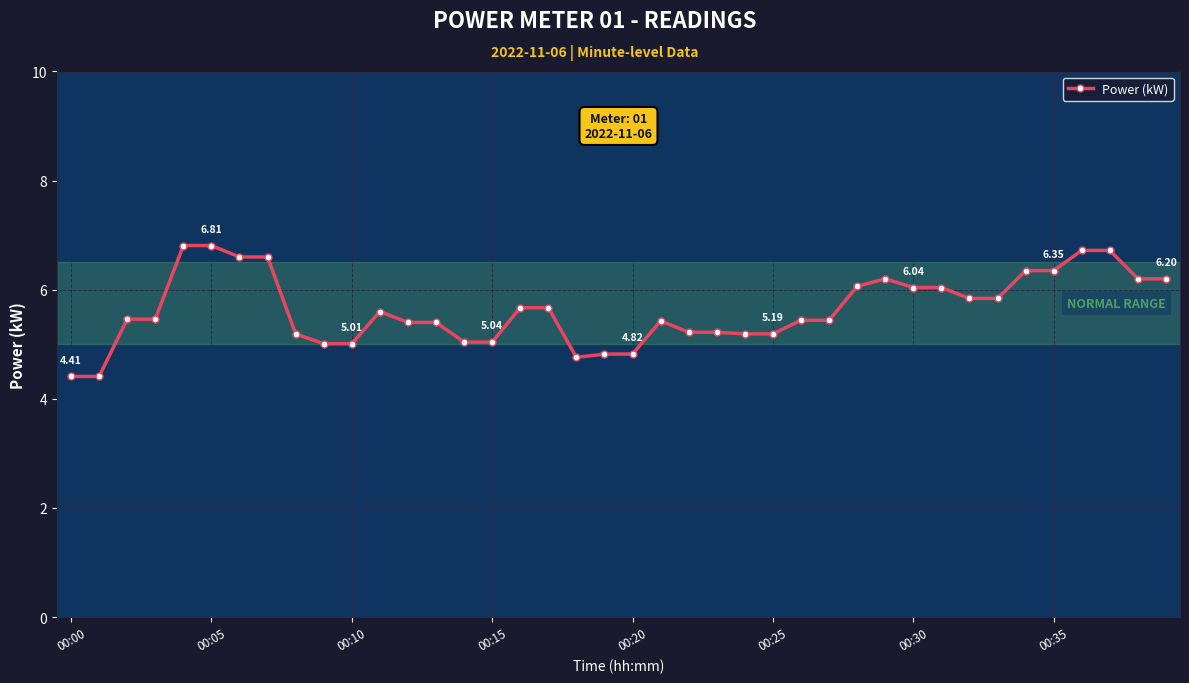

How many distinct data groups are displayed?

1